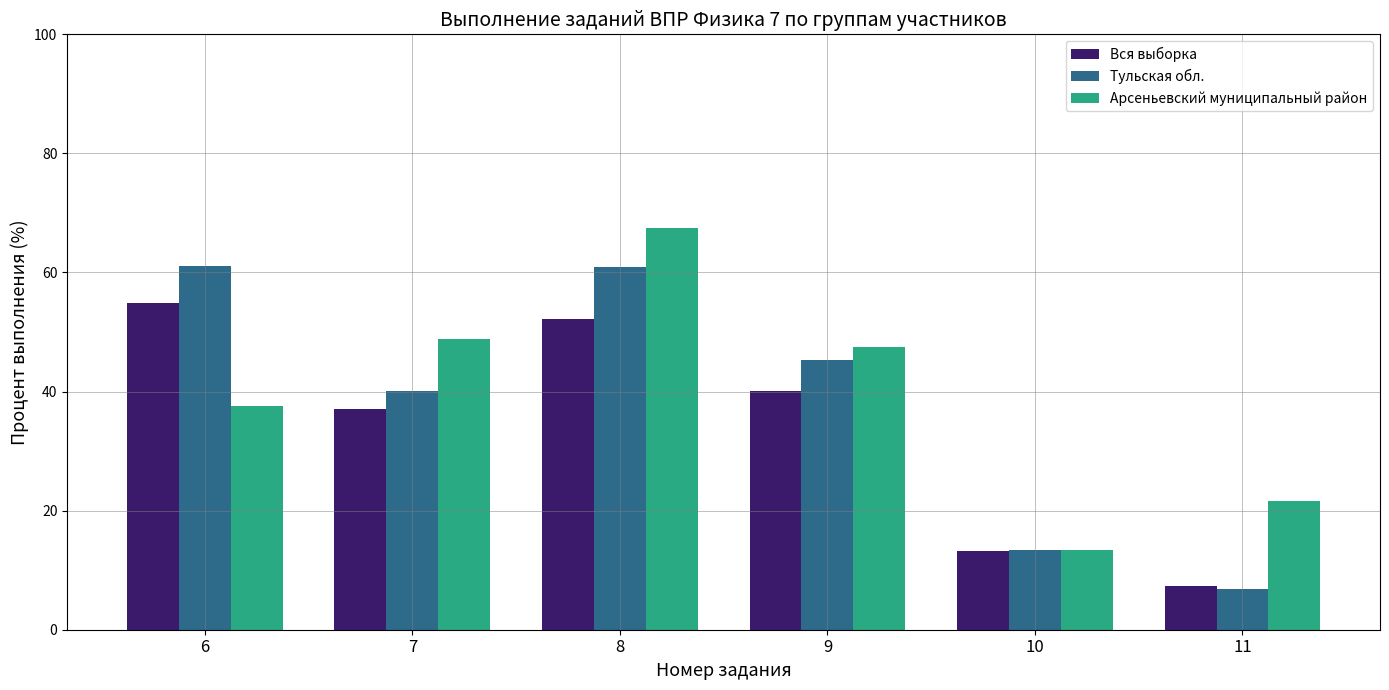

What is the value of the Тульская обл. bar at the 3rd from the left?

61.0